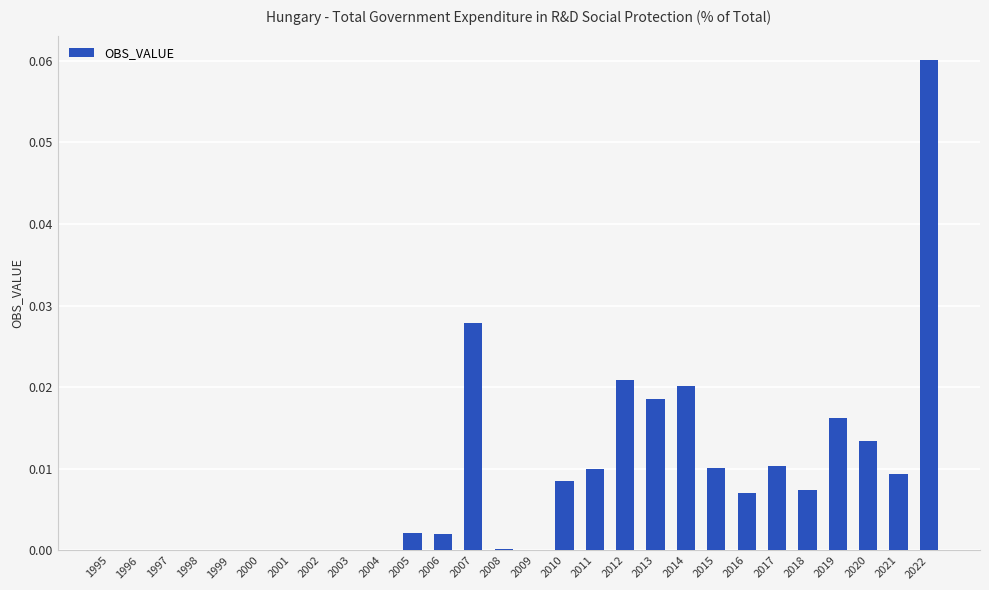

Between 2015 and 2019, which is larger?

2019